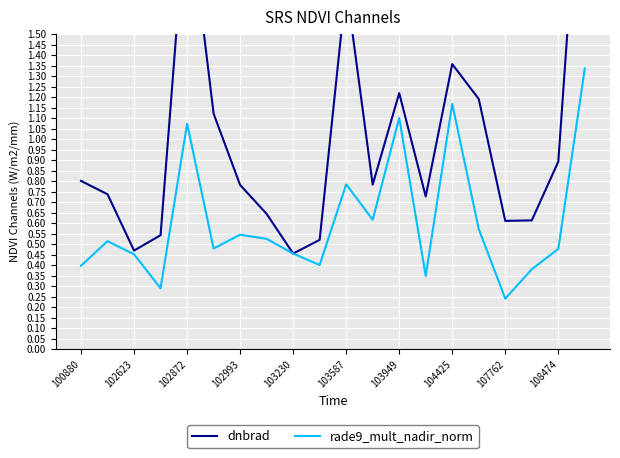

Reading left to right, extract all data points from this chart.

dnbrad: 0.8	0.7	0.5	0.5	2.2	1.1	0.8	0.6	0.5	0.5	1.7	0.8	1.2	0.7	1.4	1.2	0.6	0.6	0.9	2.7
rade9_mult_nadir_norm: 0.4	0.5	0.5	0.3	1.1	0.5	0.5	0.5	0.5	0.4	0.8	0.6	1.1	0.3	1.2	0.6	0.2	0.4	0.5	1.3